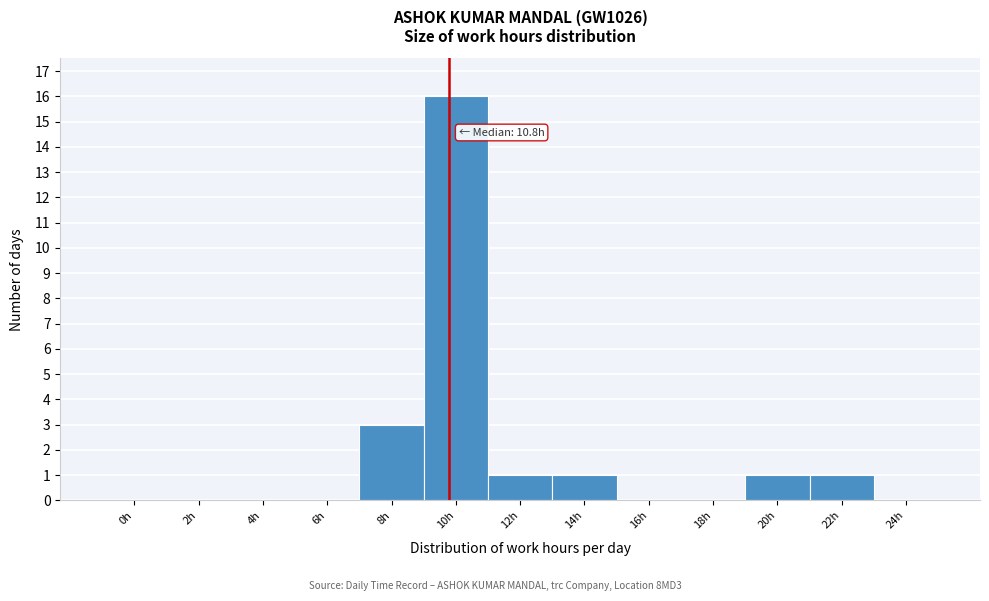

Reading right to left, list all the values displayed in this chart.

24h=0	22h=1	20h=1	18h=0	16h=0	14h=1	12h=1	10h=16	8h=3	6h=0	4h=0	2h=0	0h=0